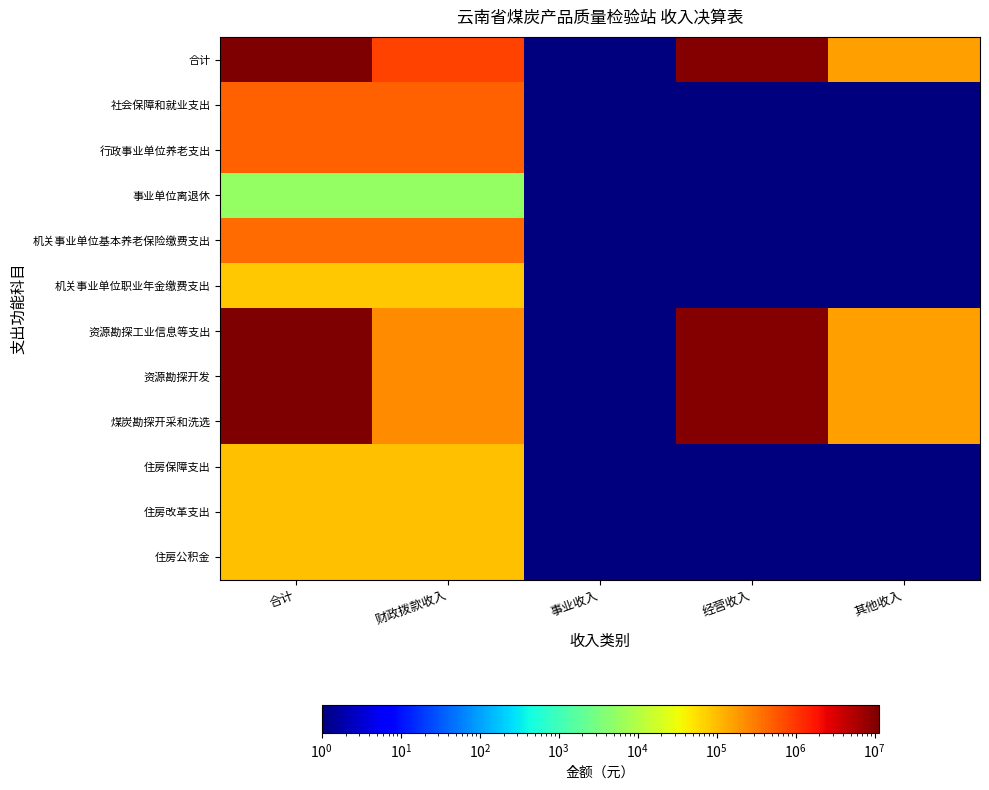

What is the total value across all series at 合计?

44790974.9